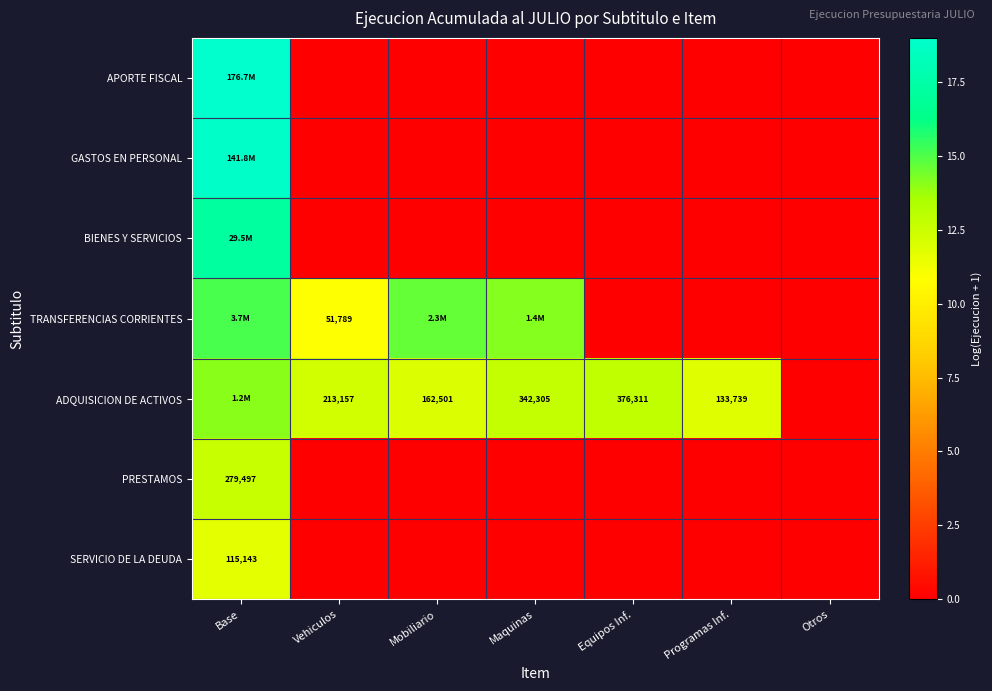

Where is APORTE FISCAL nearest to the value 9?

Vehiculos